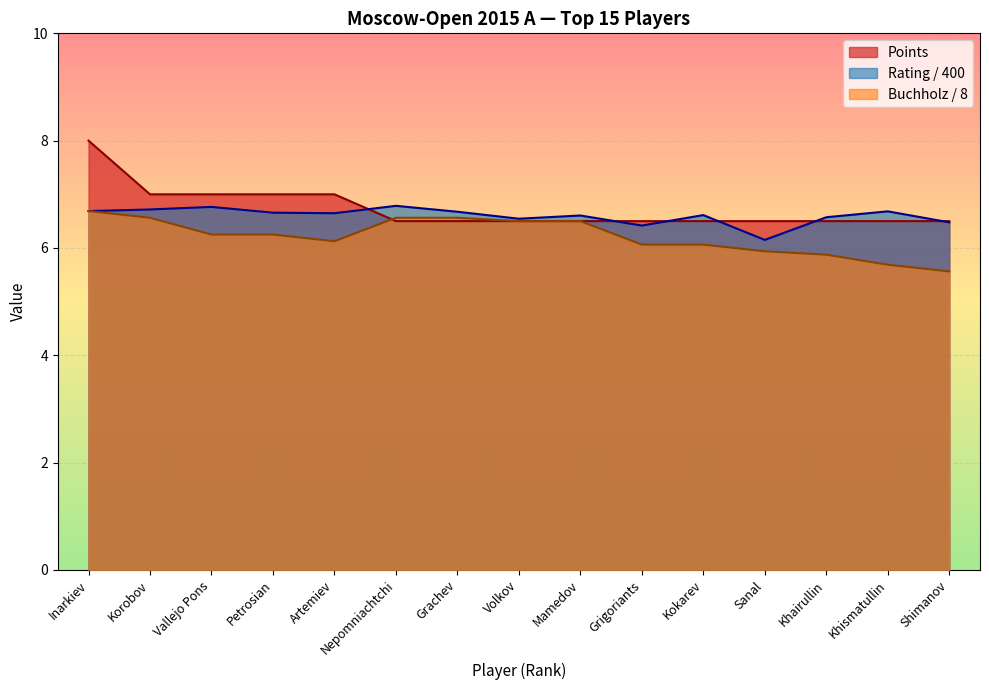

Which category has the highest value in the Rating series?

Nepomniachtchi